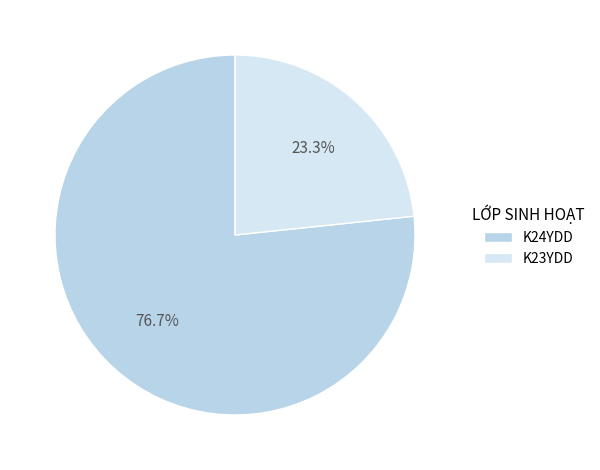

What percentage do K23YDD and K24YDD together represent?

100.0%